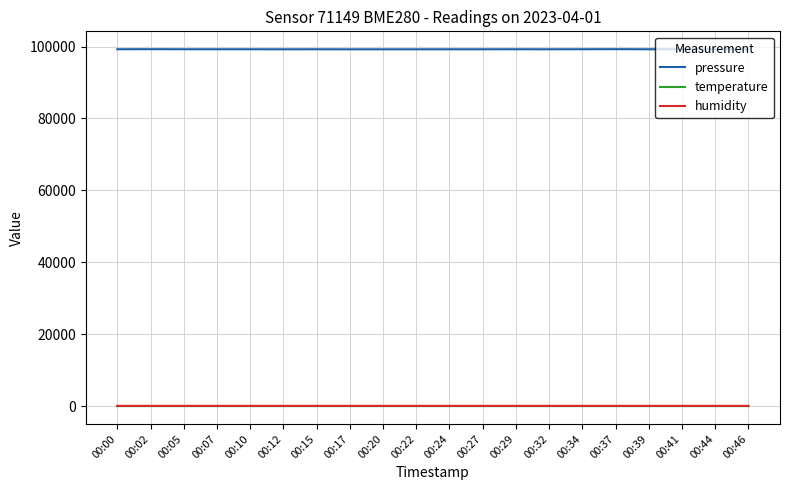

What is the total value across all series at 00:15?

99330.5